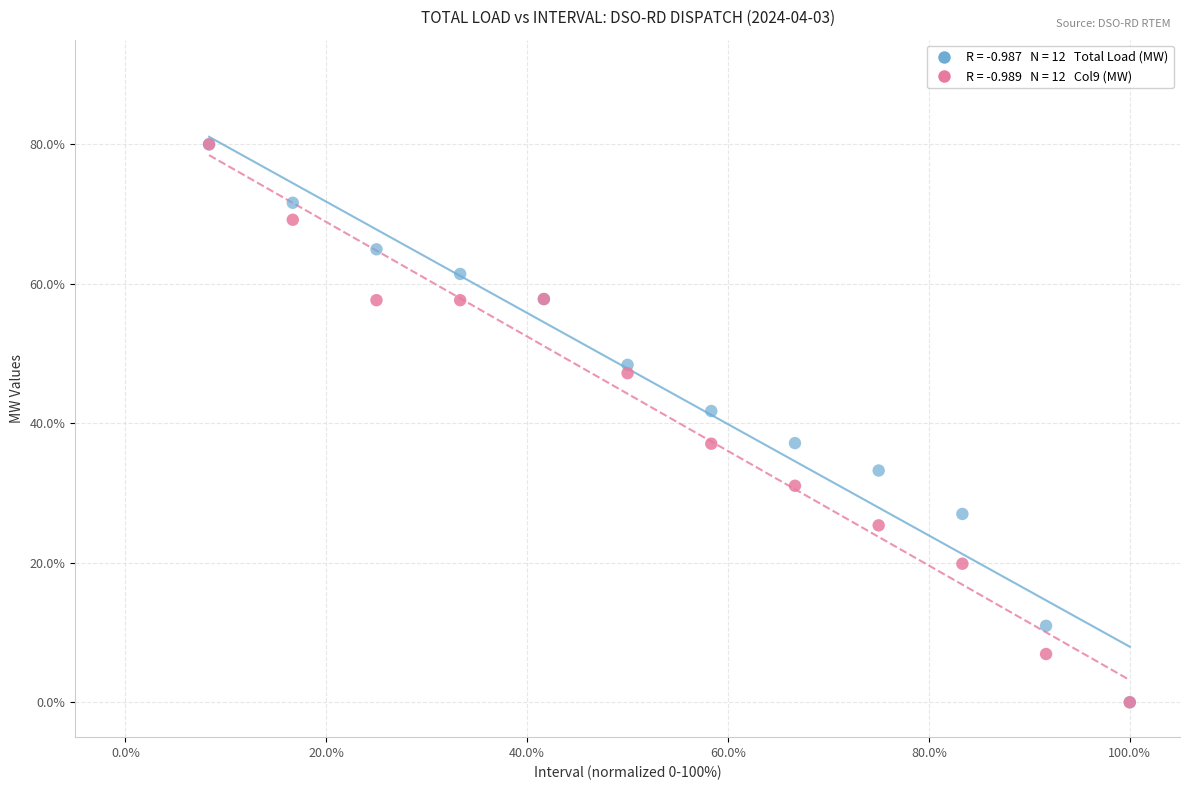

Across all series, what Y value is closest to 40?

41.8